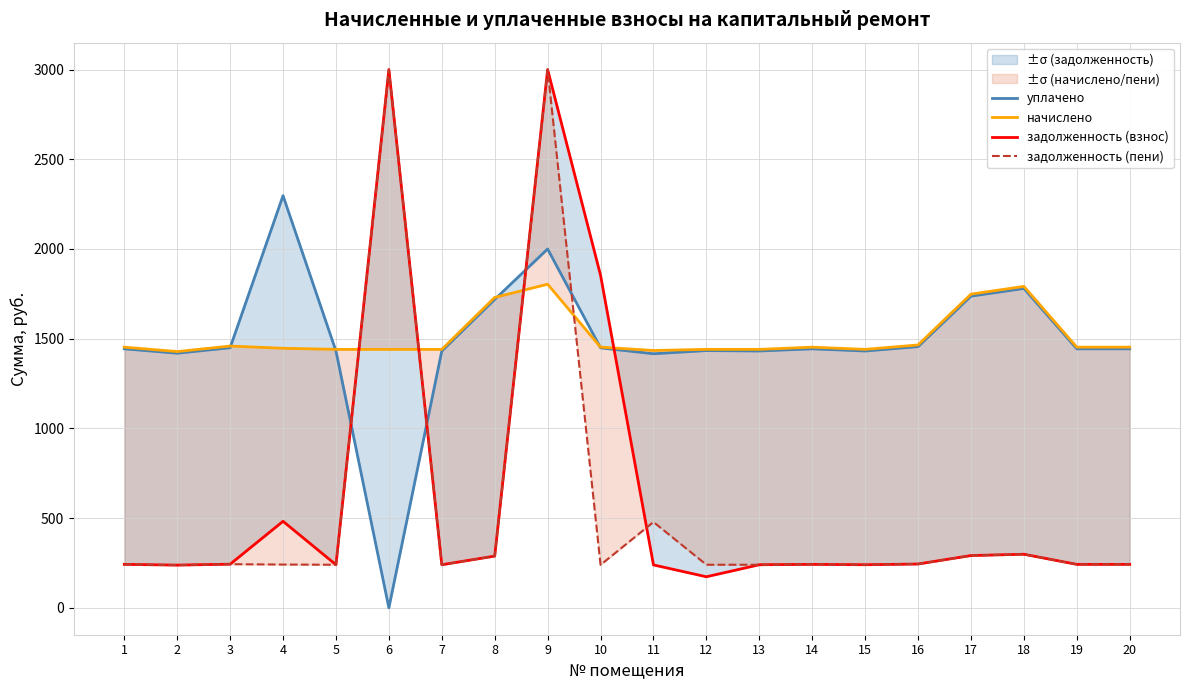

Reading left to right, list all the values displayed in this chart.

уплачено: 1=1443.6	2=1419.1	3=1449.7	4=2297.2	5=1431.4	6=0.0	7=1431.4	8=1718.9	9=2000.0	10=1448.9	11=1416.2	12=1433.8	13=1431.4	14=1443.6	15=1431.4	16=1455.9	17=1737.2	18=1780.1	19=1443.6	20=1443.6
начислено: 1=1452.8	2=1428.2	3=1459.0	4=1446.7	5=1440.5	6=1440.5	7=1440.5	8=1729.9	9=1803.7	10=1452.8	11=1434.4	12=1440.5	13=1440.5	14=1452.8	15=1440.5	16=1465.1	17=1748.3	18=1791.4	19=1452.8	20=1452.8
задолженность (взнос): 1=242.1	2=238.0	3=243.2	4=482.2	5=240.1	6=3000.0	7=240.1	8=288.3	9=3000.0	10=1853.6	11=239.1	12=173.0	13=240.1	14=242.1	15=240.1	16=244.2	17=291.4	18=298.6	19=242.1	20=242.1
задолженность (пени): 1=242.1	2=238.0	3=243.2	4=241.1	5=240.1	6=3000.0	7=240.1	8=288.3	9=3000.0	10=239.3	11=478.1	12=240.1	13=240.1	14=242.1	15=240.1	16=244.2	17=291.4	18=298.6	19=242.1	20=242.1